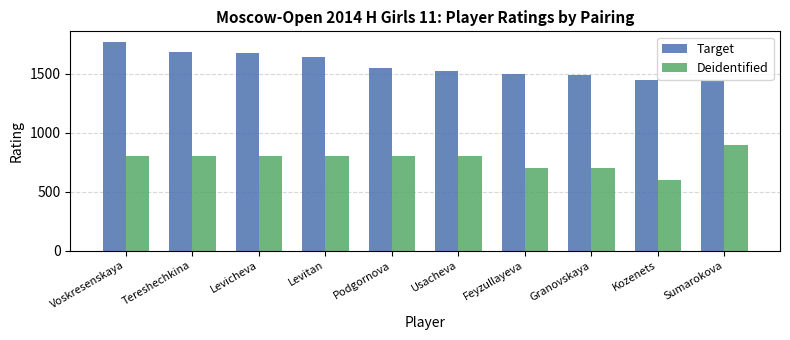

What are all the series names shown in the legend?

Target, Deidentified